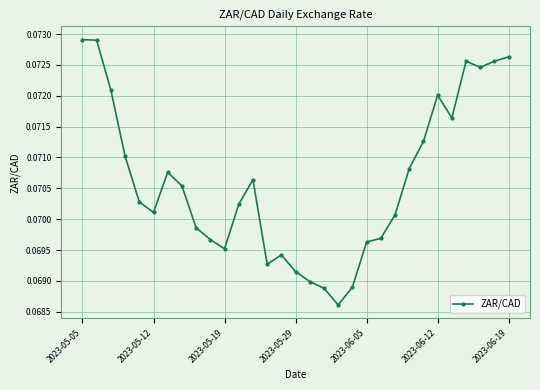

True or false: there are more than 1 points higher than both neighbors.

True